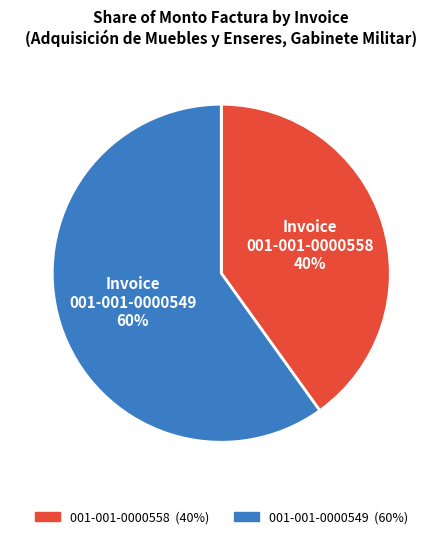

Approximately how many times larger is the value at 001-001-0000549 compared to 001-001-0000558?

1.5